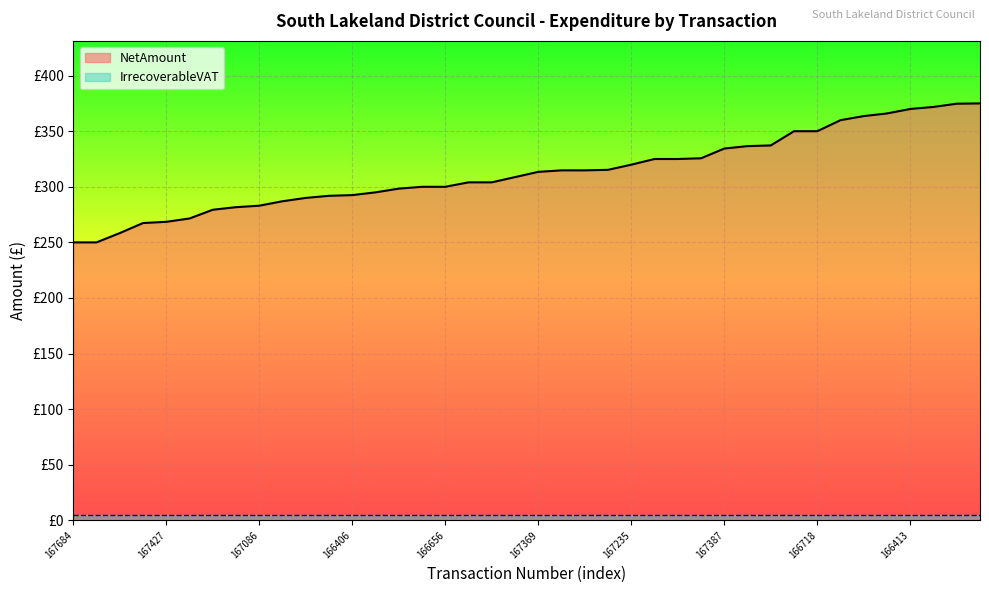

What is the ratio of the value at 166455 to the value at 166241?

1.3